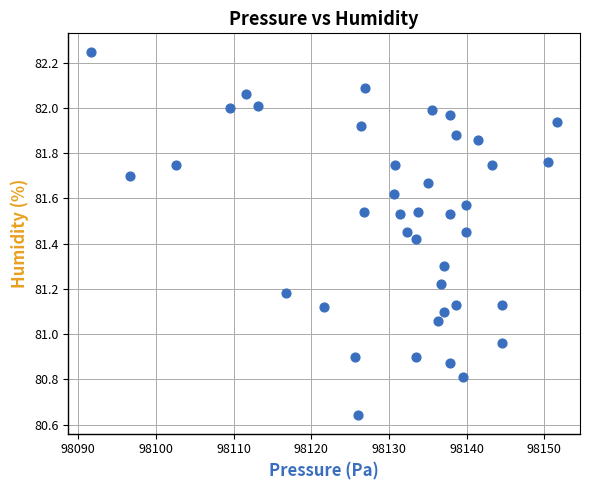

What is the range of X values (max minus min)?

59.9